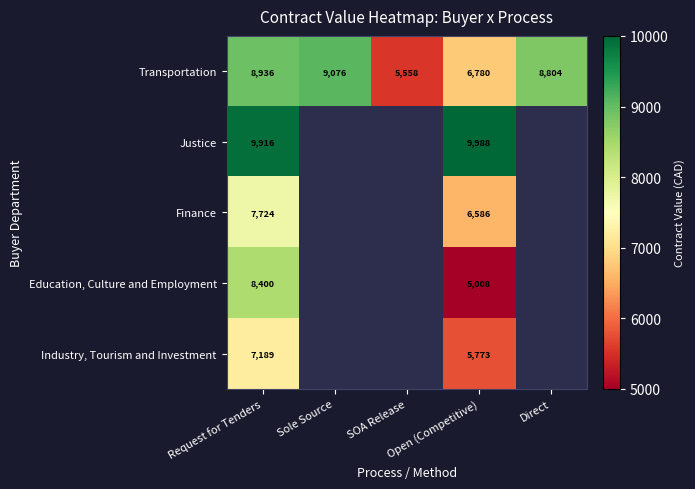

What is the minimum value for Transportation?

5558.0